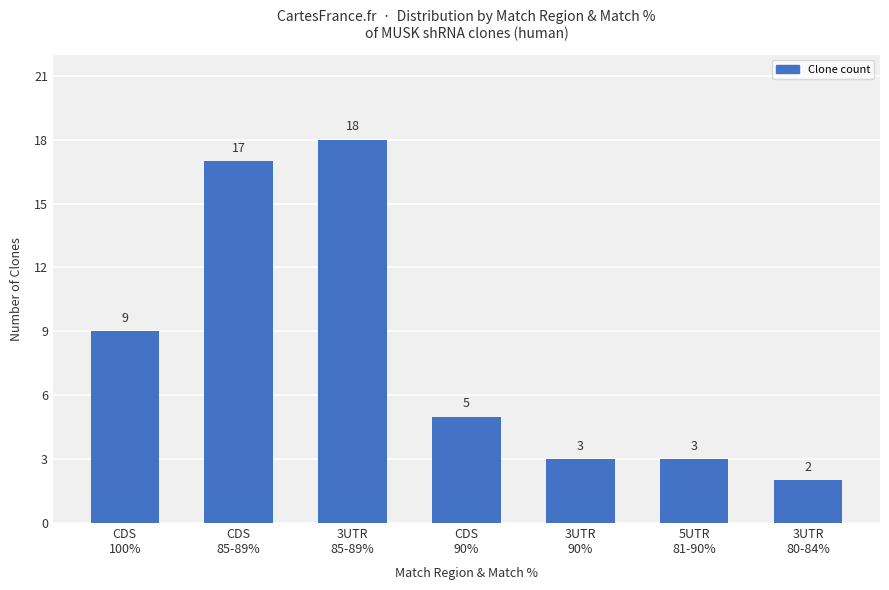

What is the maximum value shown in the chart?

18